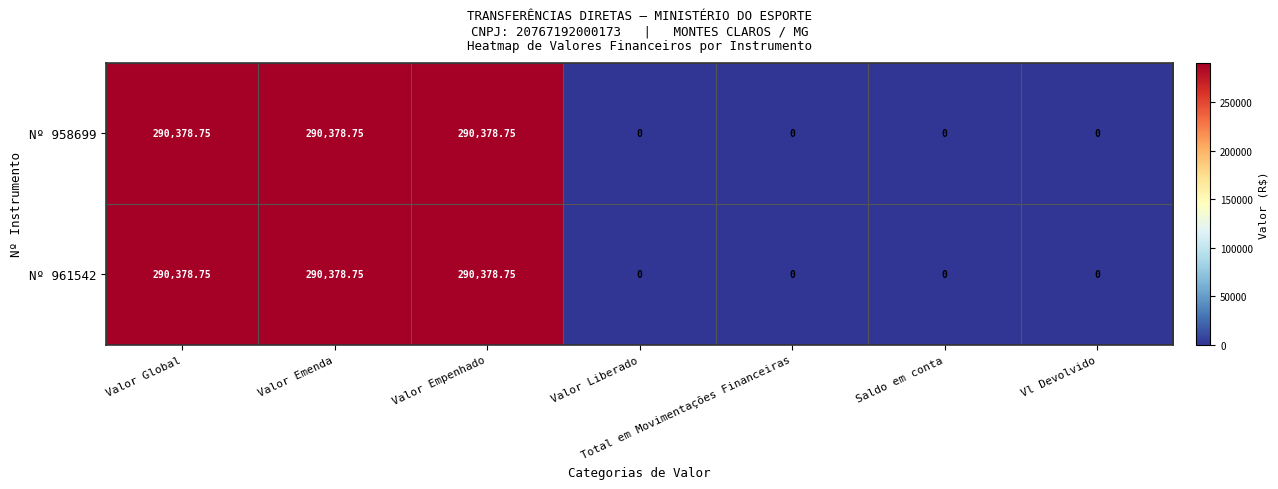

Count the number of data series in this chart.

2